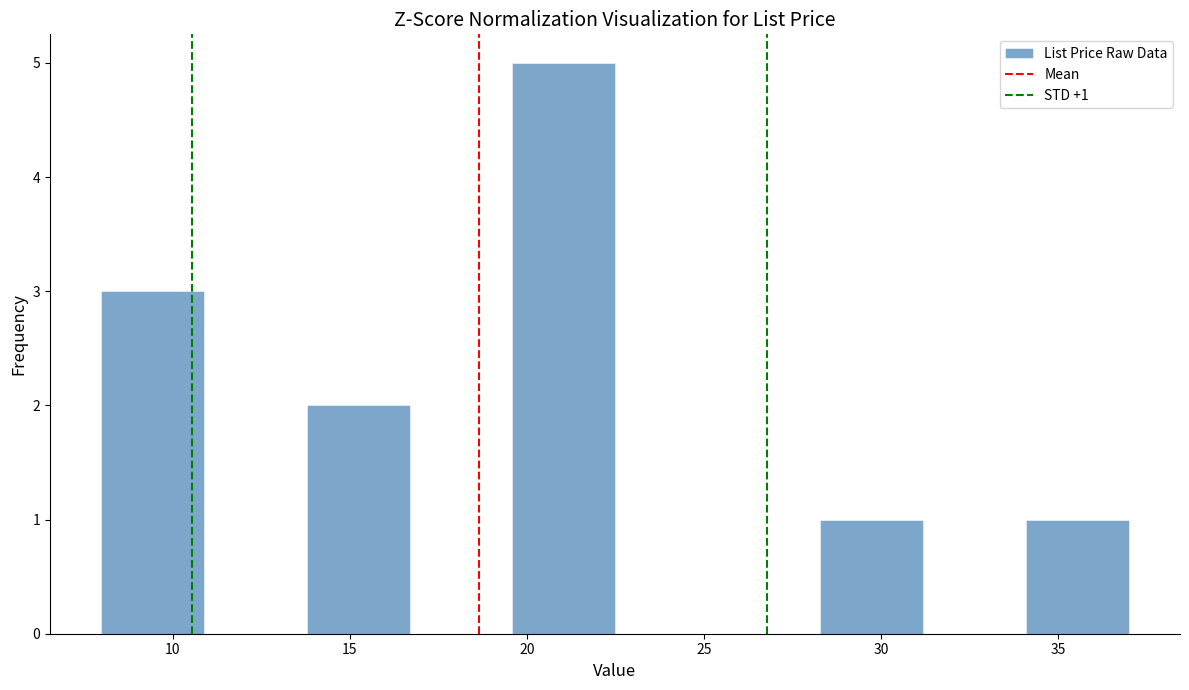

Which range on the x-axis has the tallest bar?

19.5 to 22.5